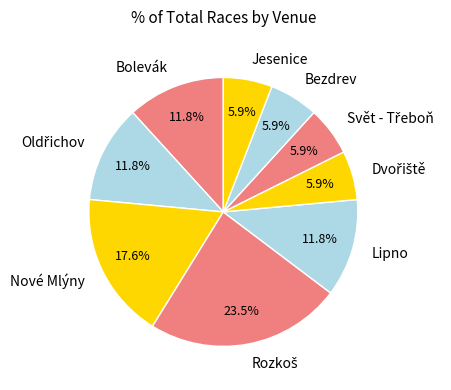

How many slices are in this pie chart?

9